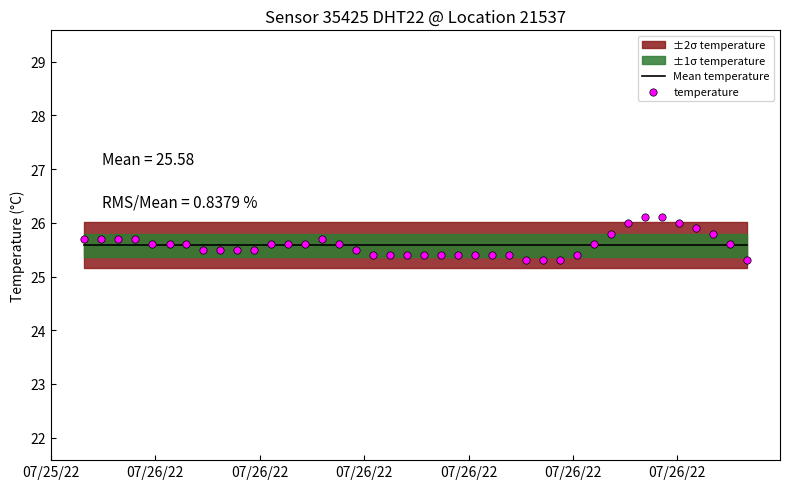

Is the value of temperature at 13 greater than the value of Mean temperature at 20?

Yes